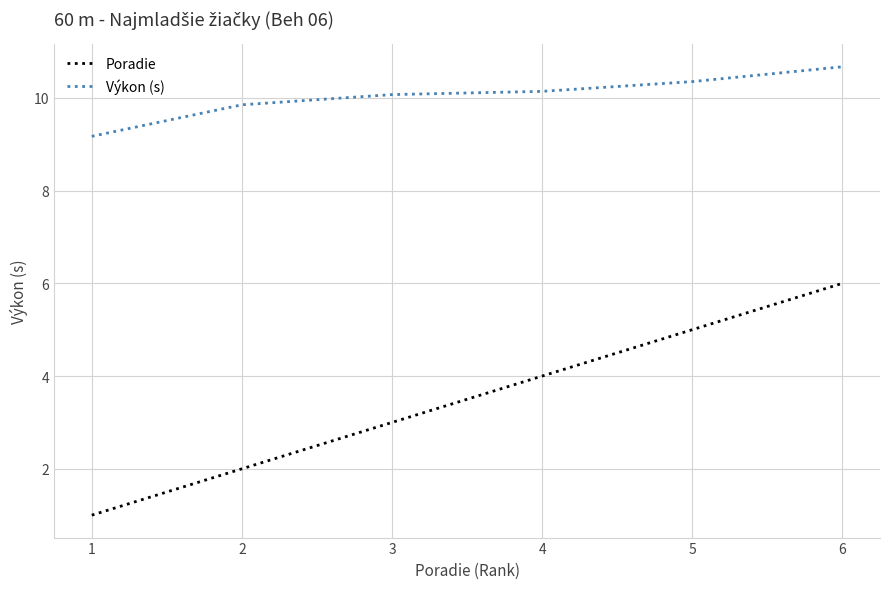

True or false: Poradie has a value of 0.9 at 2.

False